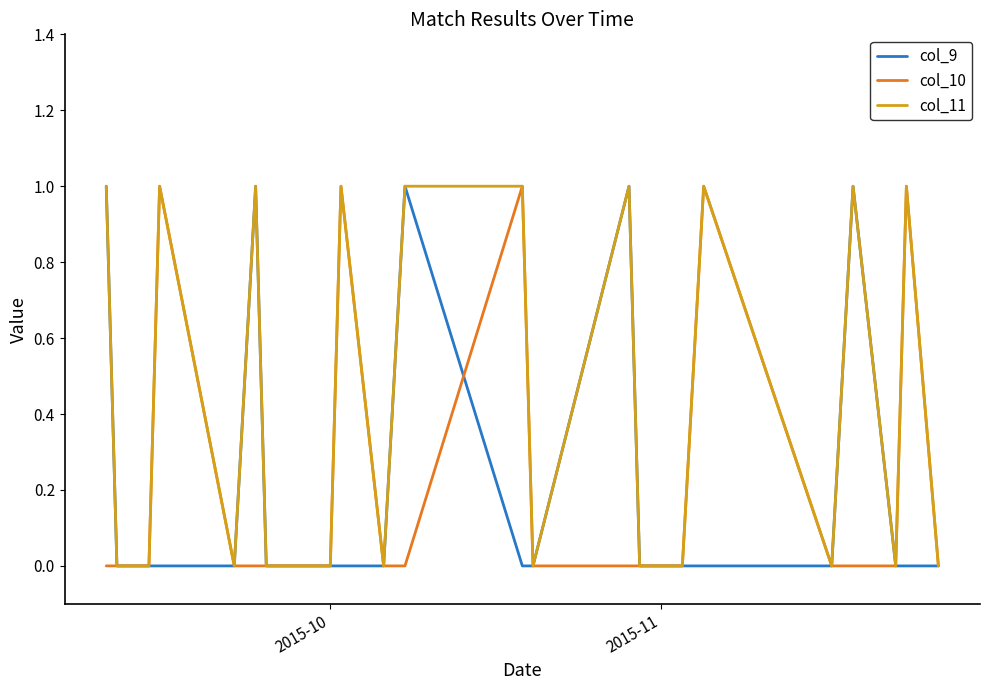

Which series has the largest total across all categories?

col_11